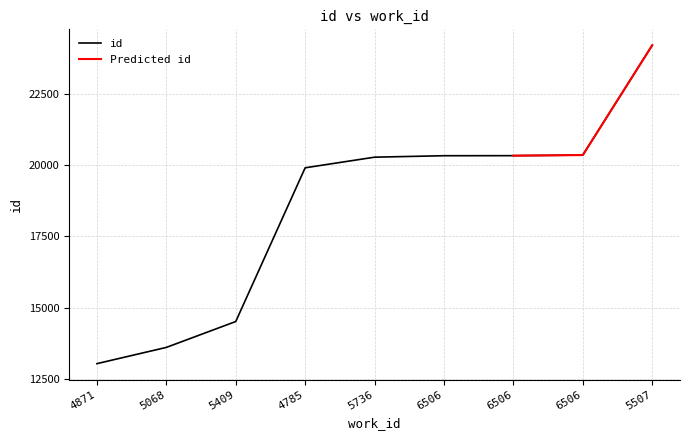

Reading left to right, list all the values displayed in this chart.

4871=13030	5068=13600	5409=14509	4785=19907	5736=20280	6506=20331	6506=20333	6506=20354	5507=24210